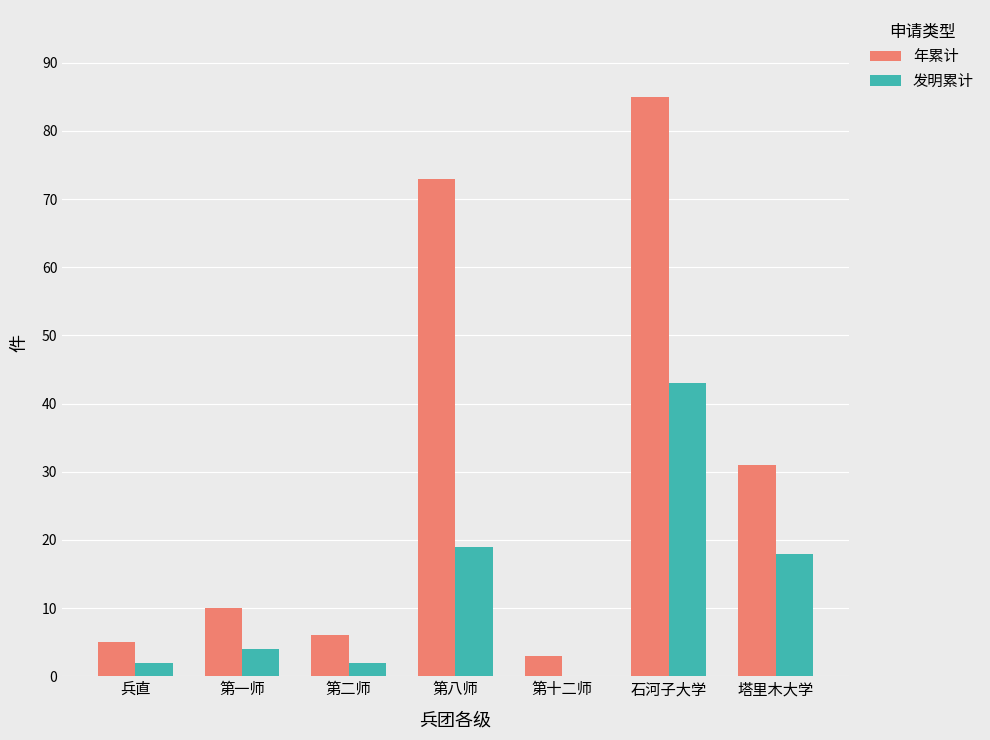

What is the total value across all series at 塔里木大学?

49